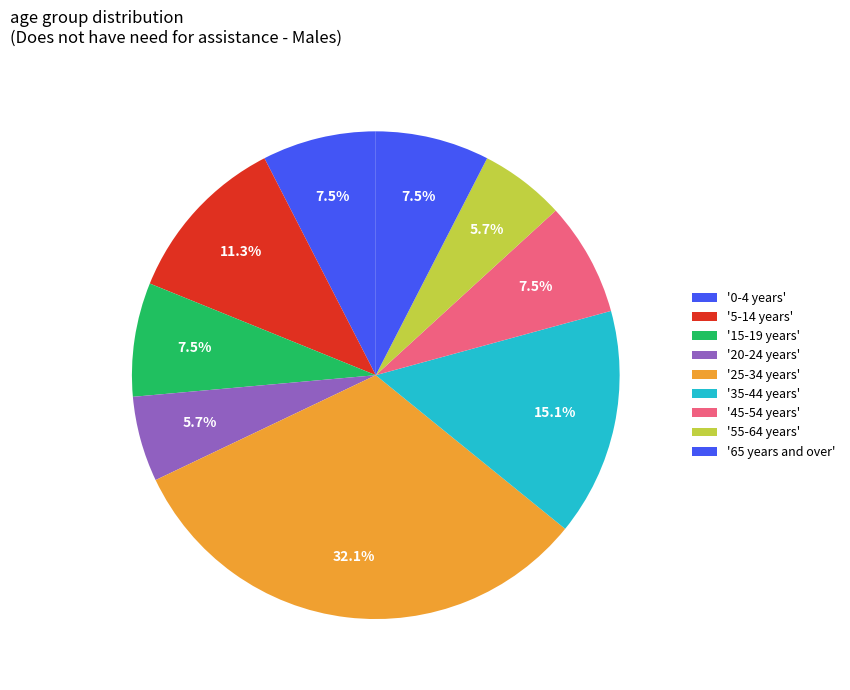

What is the largest slice in the pie chart?

25-34 years